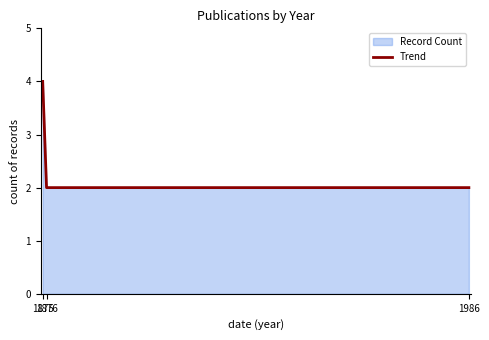

What is the smallest value displayed?

2